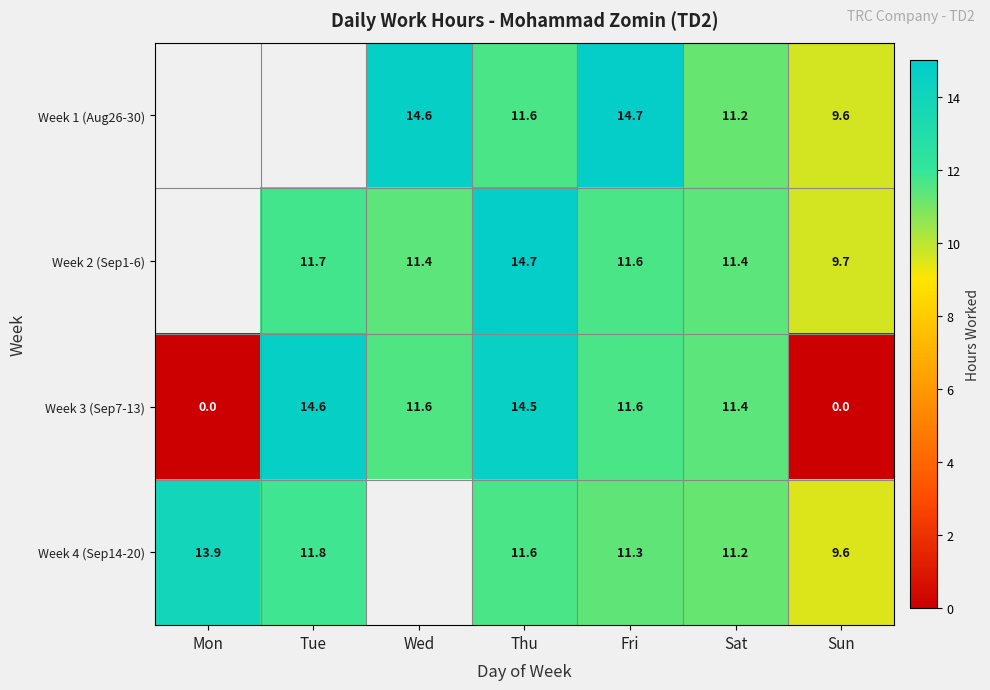

The value of Week 4 (Sep14-20) at Thu is 7.6. True or false?

False